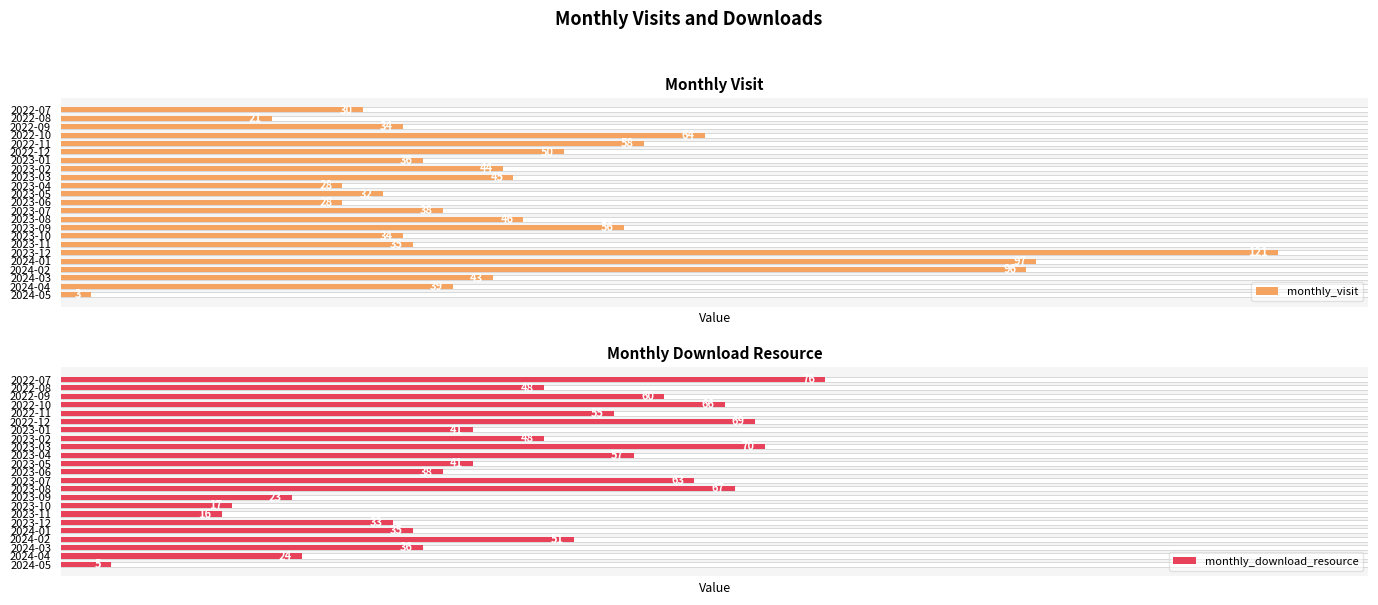

What is the average value of the monthly_download_resource series?

45